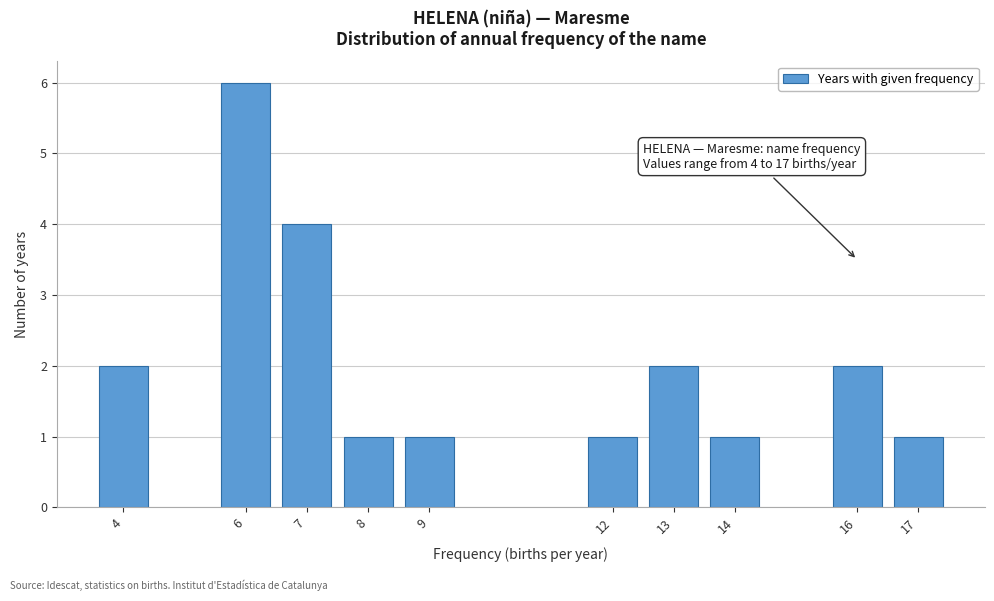

Reading right to left, extract all data points from this chart.

17=1	16=2	14=1	13=2	12=1	9=1	8=1	7=4	6=6	4=2